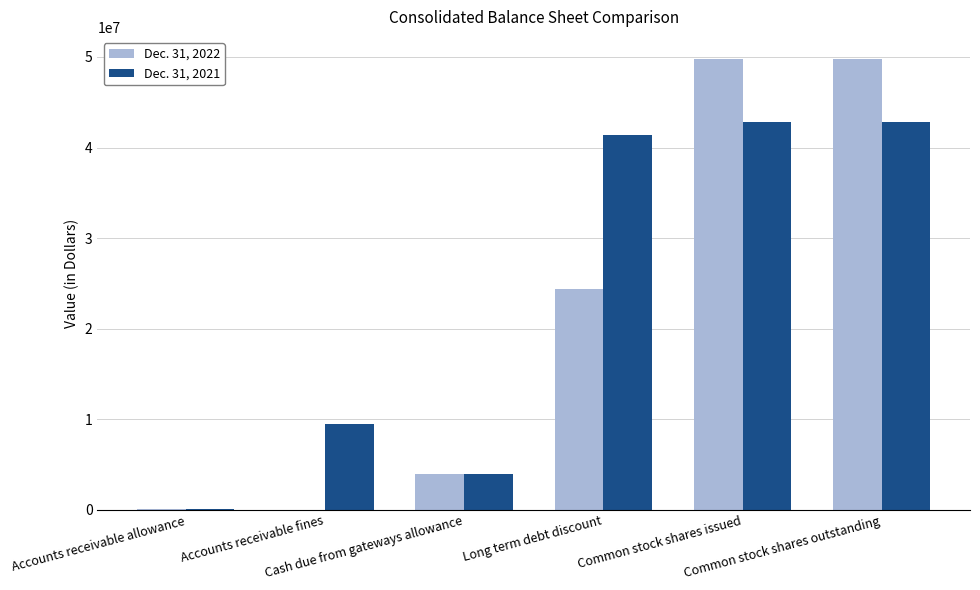

Are the bars grouped side by side (vs. stacked)?

Yes